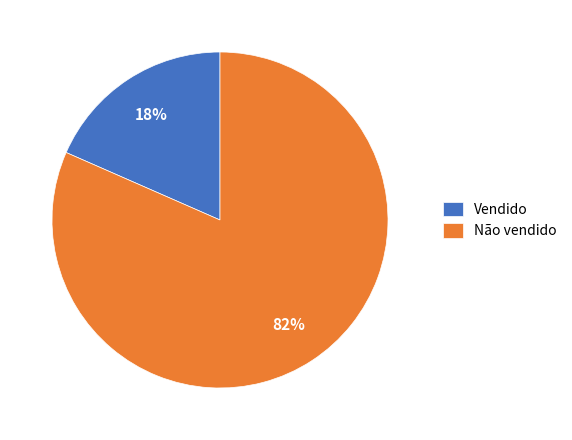

How many segments does this pie chart have?

2